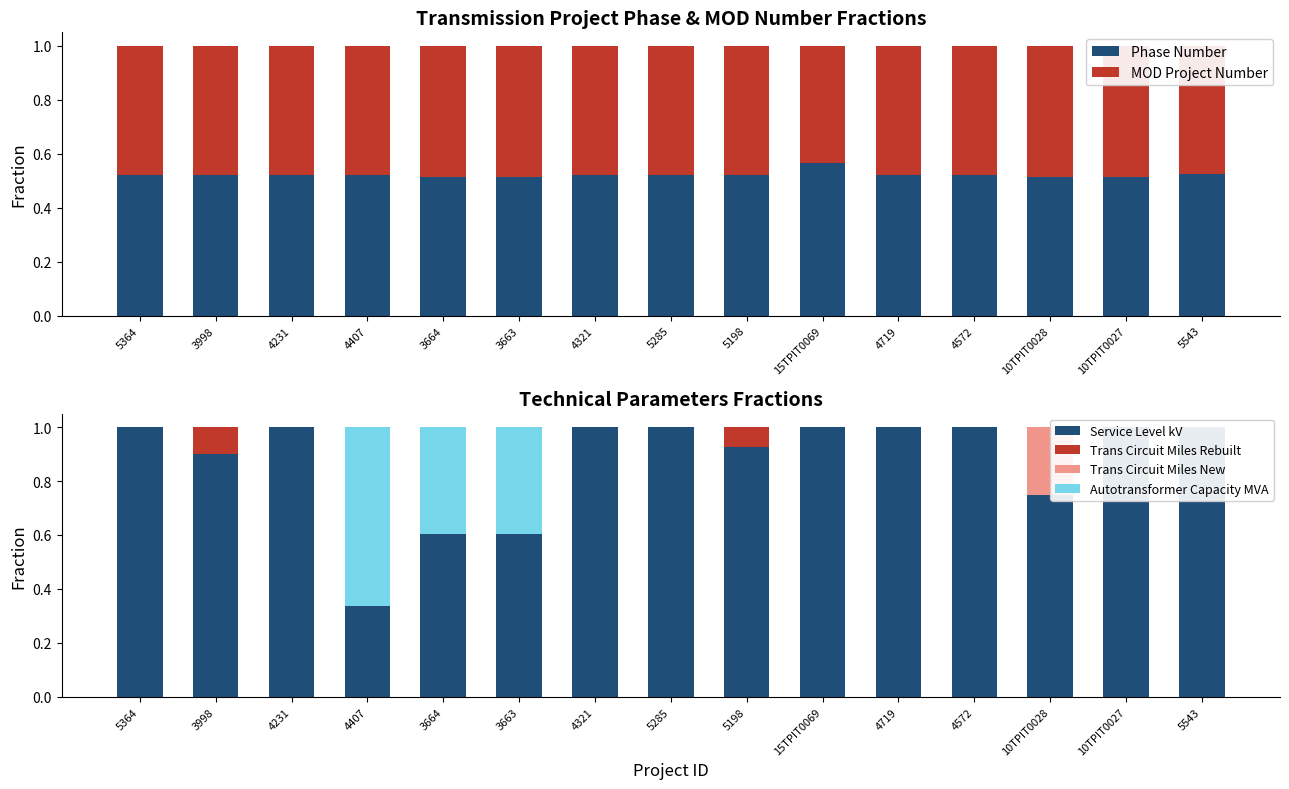

How many data points does each series have?

15